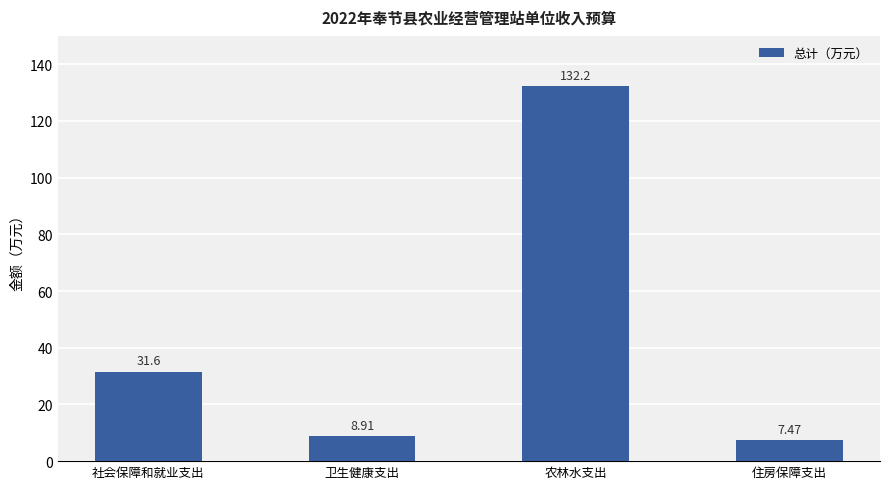

List the labels in order of value, largest first.

农林水支出, 社会保障和就业支出, 卫生健康支出, 住房保障支出